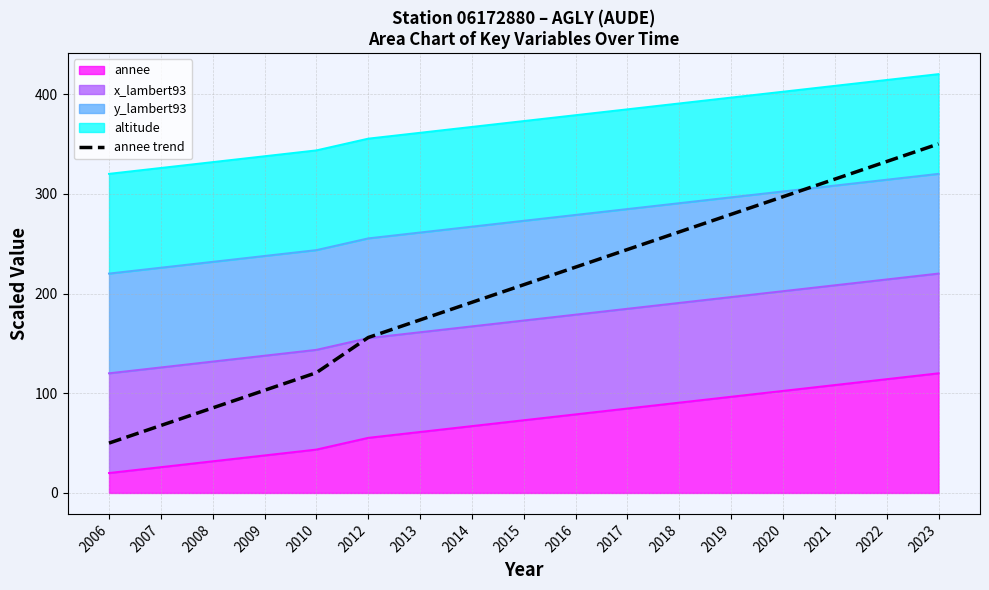

Is it true that the value at 2012 is 260.1?

False